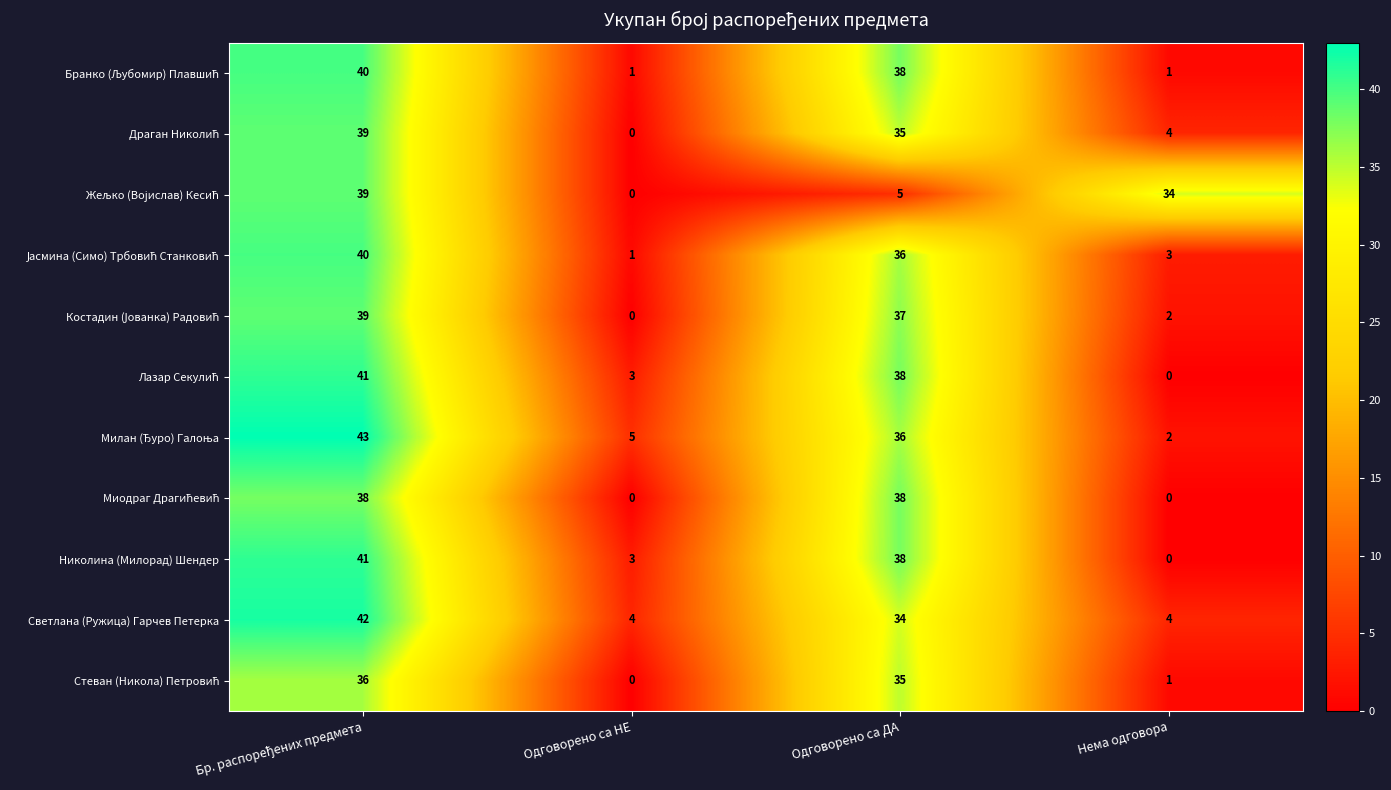

What is the approximate value of Светлана (Ружица) Гарчев Петерка at Нема одговора?

4